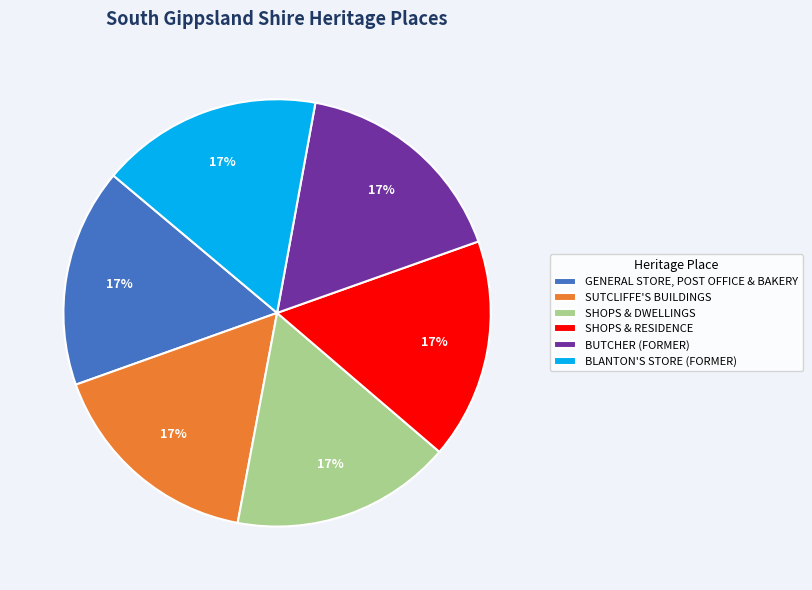

Count the number of slices in the pie.

6